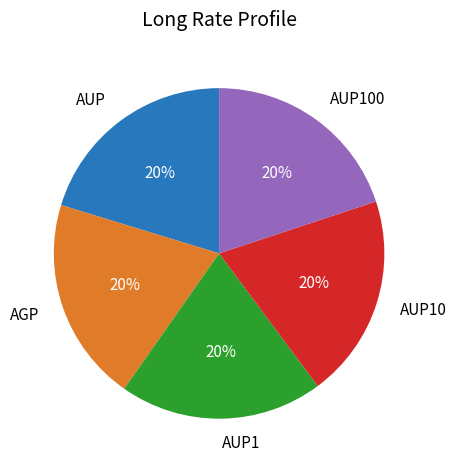

Combined, do AUP10 and AUP100 account for over 50%?

No